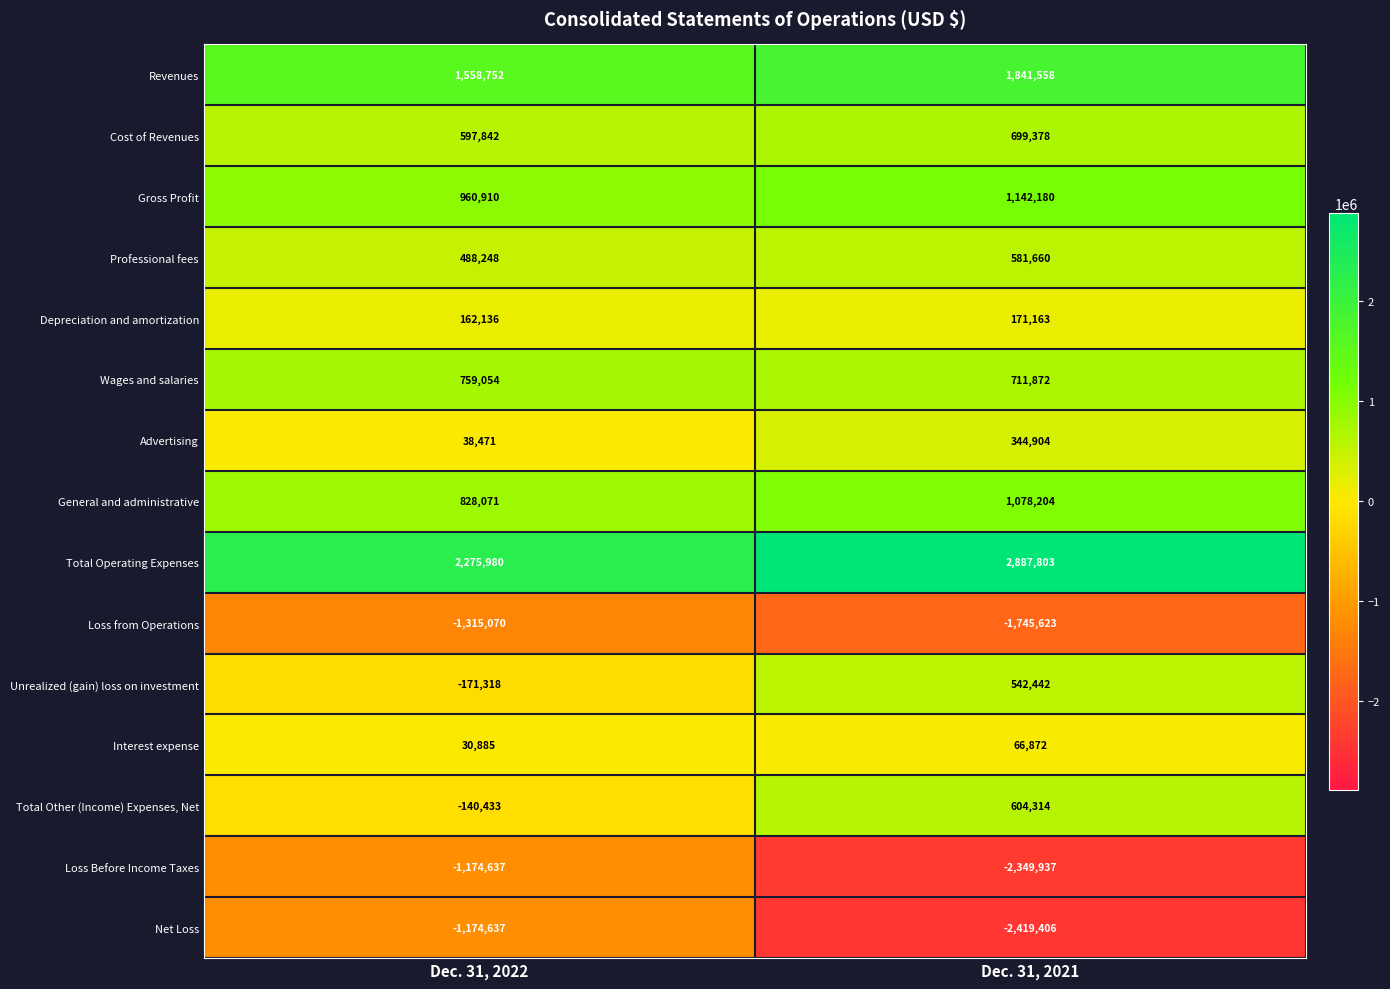

Where is Interest expense nearest to the value 48878?

Dec. 31, 2022